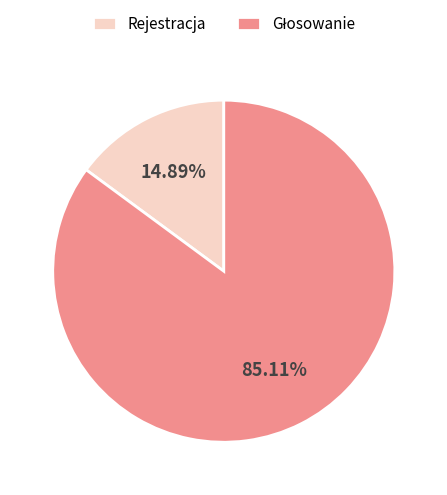

What is the smallest slice in the pie chart?

Rejestracja